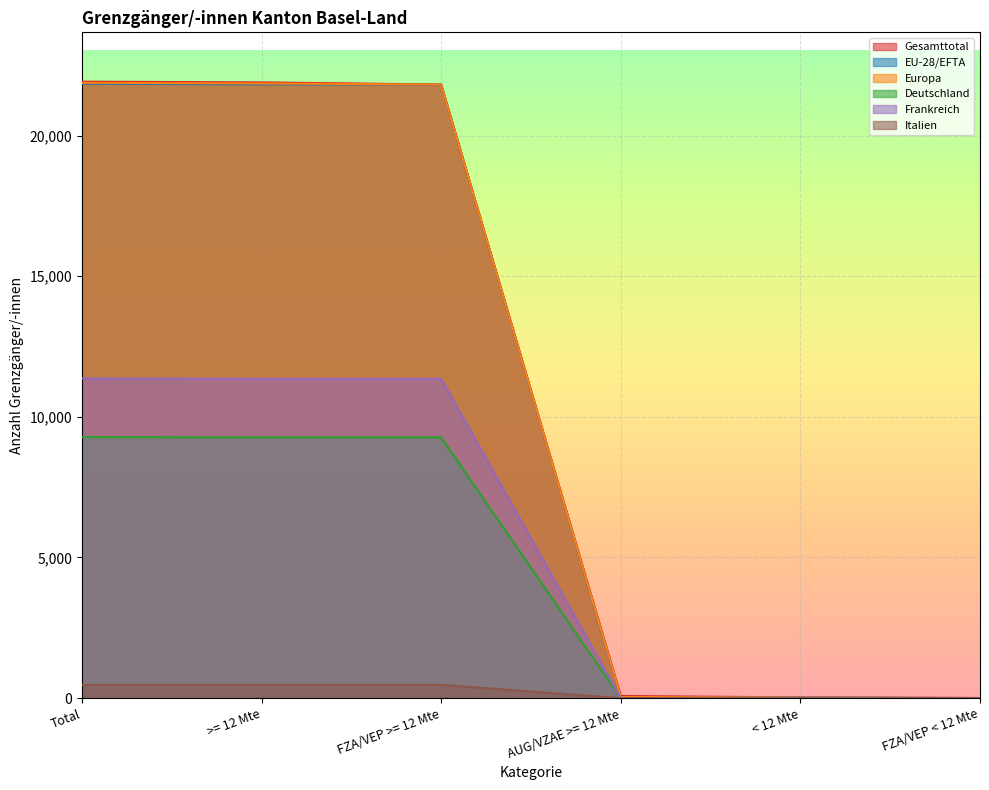

What is the sum of the EU-28/EFTA values at FZA/VEP < 12 Mte and Total?

21845